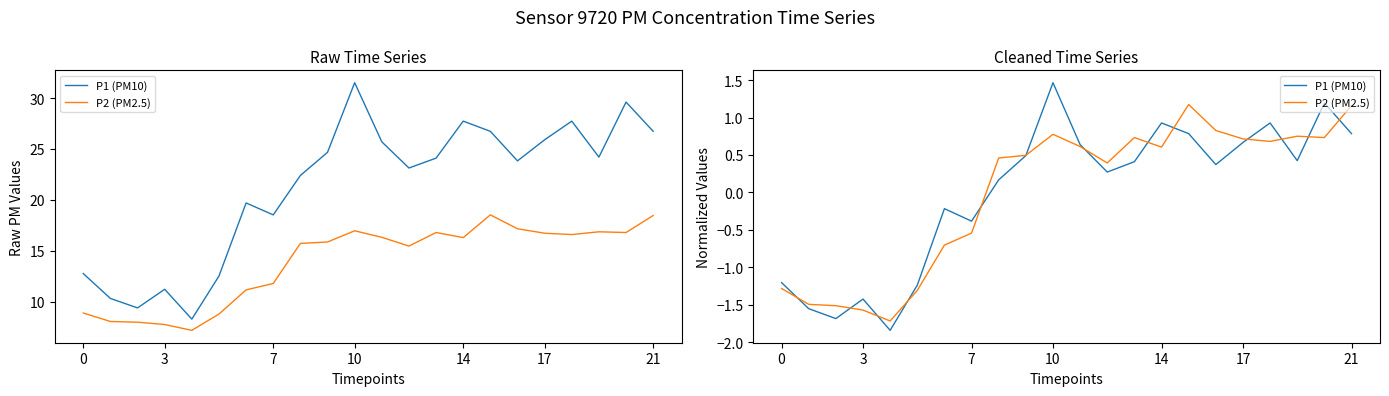

How many lines are shown in the chart?

2